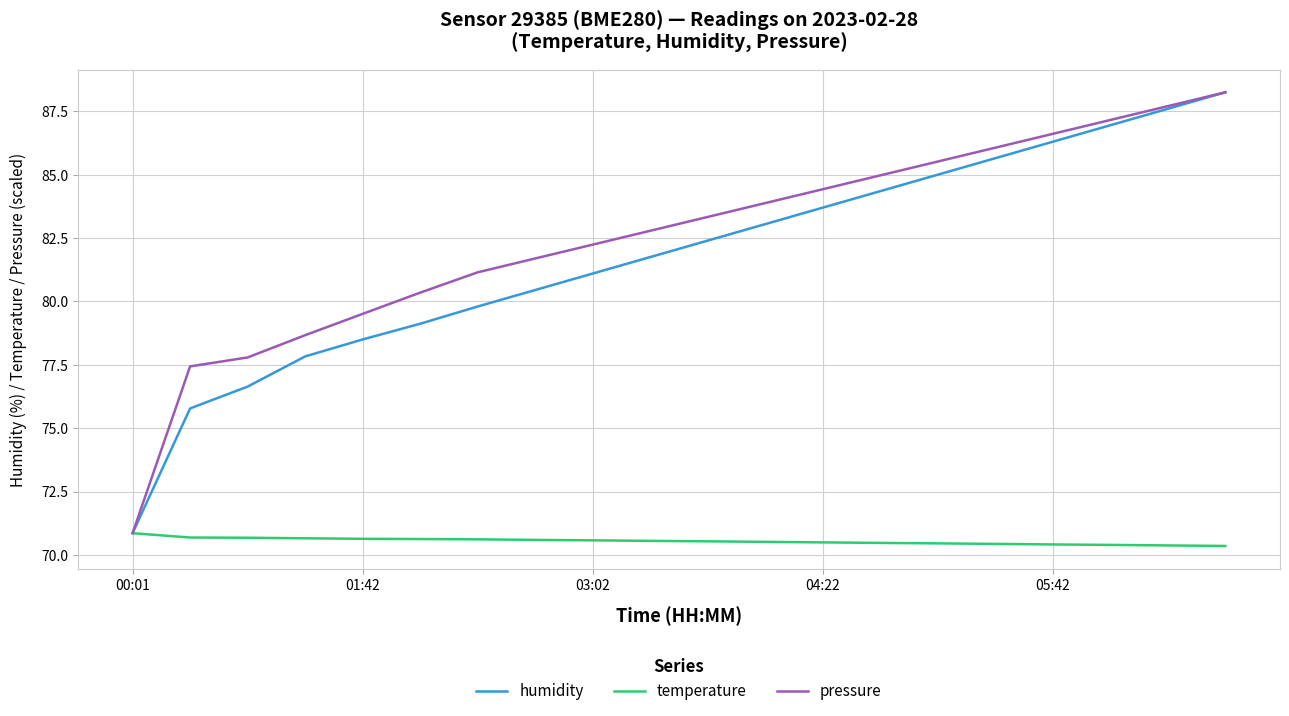

Count the number of data series in this chart.

3